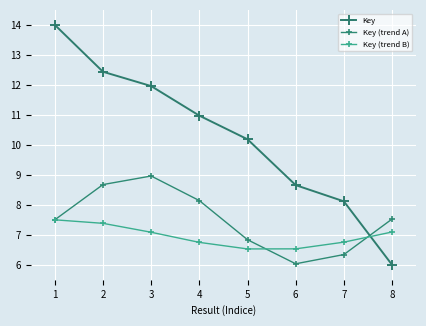

At which category is the sum across all series the highest?

1